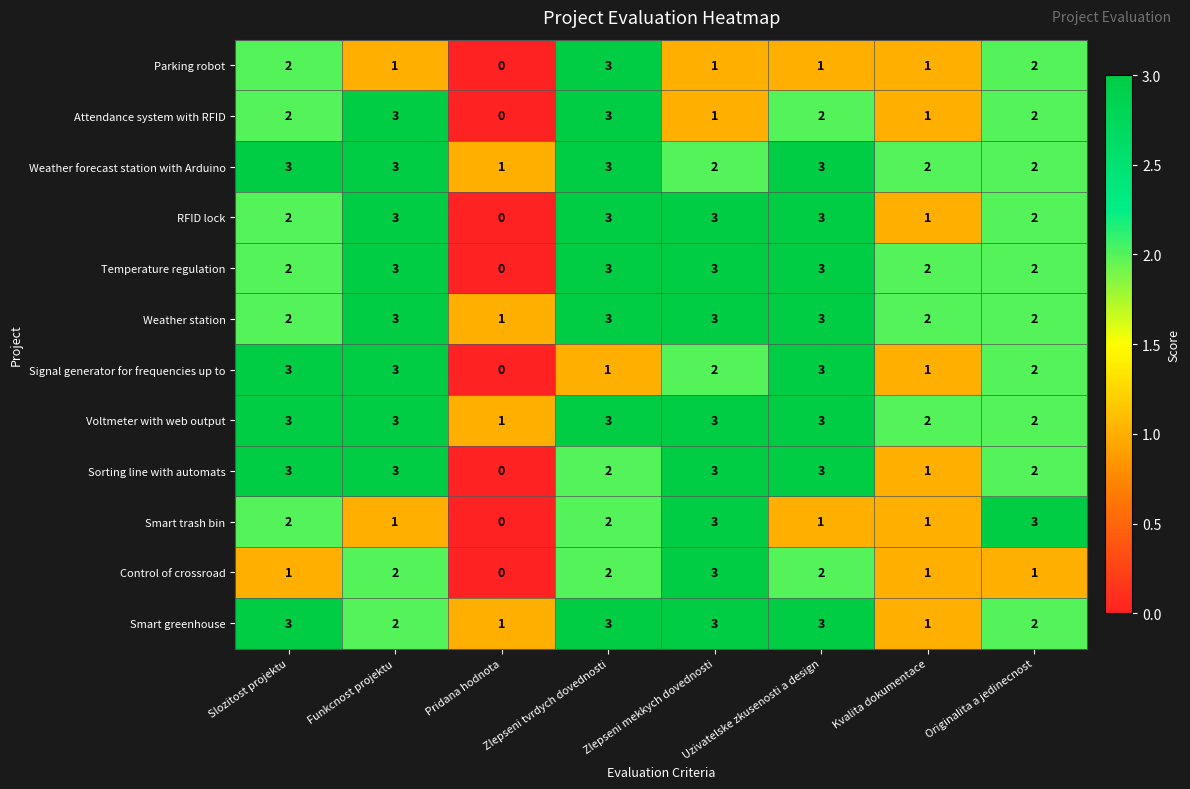

What is the maximum value shown in the chart?

3